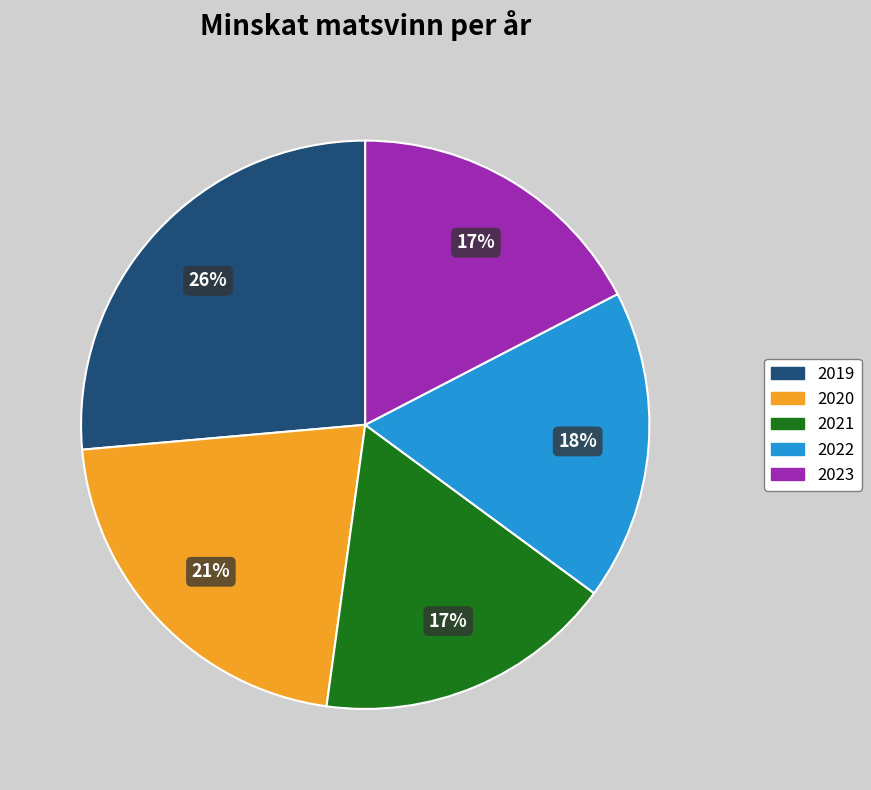

The 2021 slice represents 17% of the pie. True or false?

True